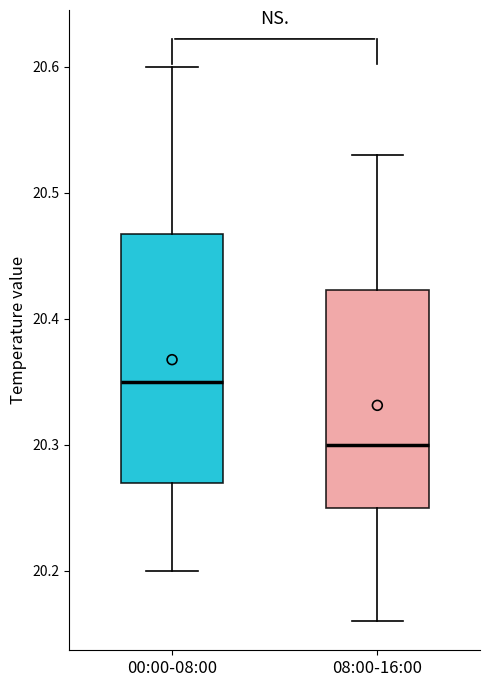

Reading left to right, transcribe this box plot: for each box, give where its median line is, the range the box spans, and where its two whiskers end, as read against the y-axis. The values are not printed on the chart, so give them approximately, as read against the axis.

00:00-08:00: median 20.35, box 20.27 to 20.47, whiskers 20.20 to 20.60
08:00-16:00: median 20.30, box 20.25 to 20.42, whiskers 20.16 to 20.53